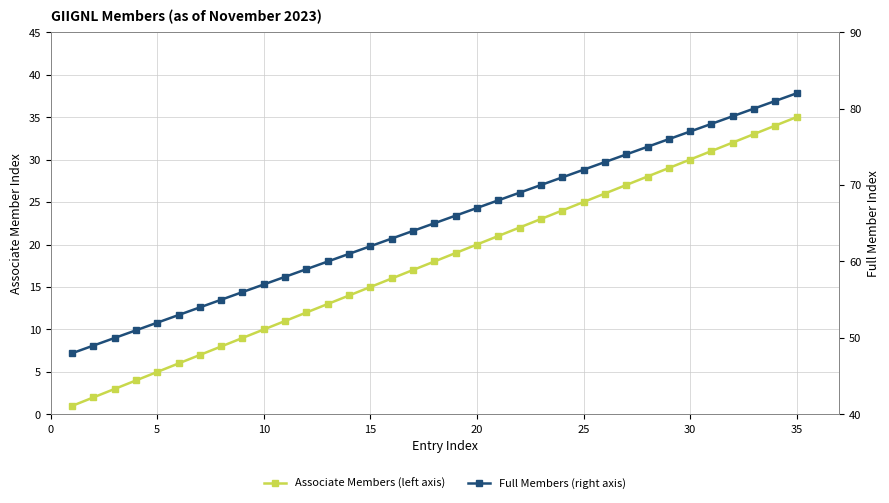

What are all the series names shown in the legend?

Associate Members (left axis), Full Members (right axis)